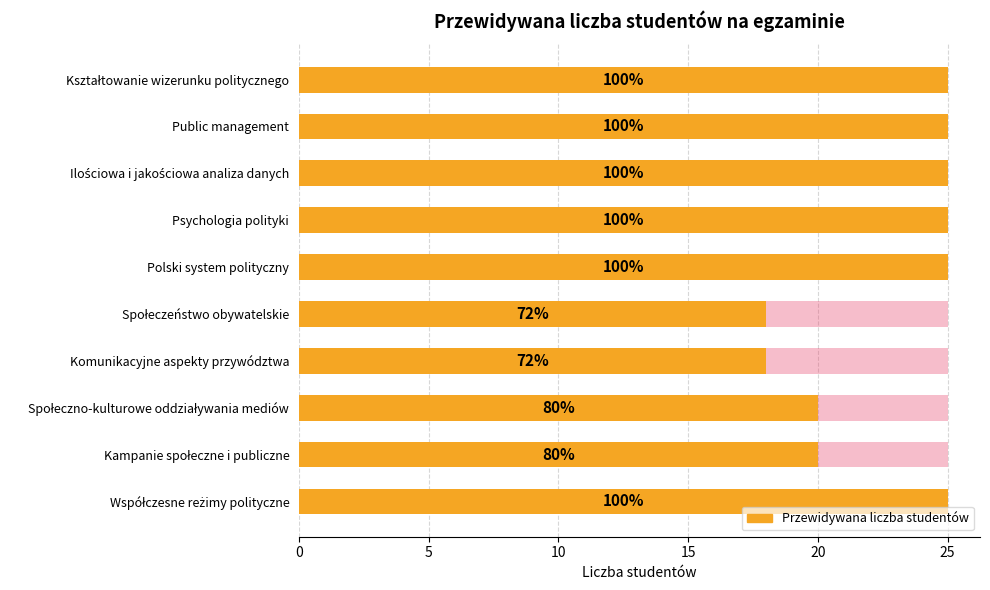

Reading left to right, what are all the values shown in this chart?

25	25	25	25	25	18	18	20	20	25